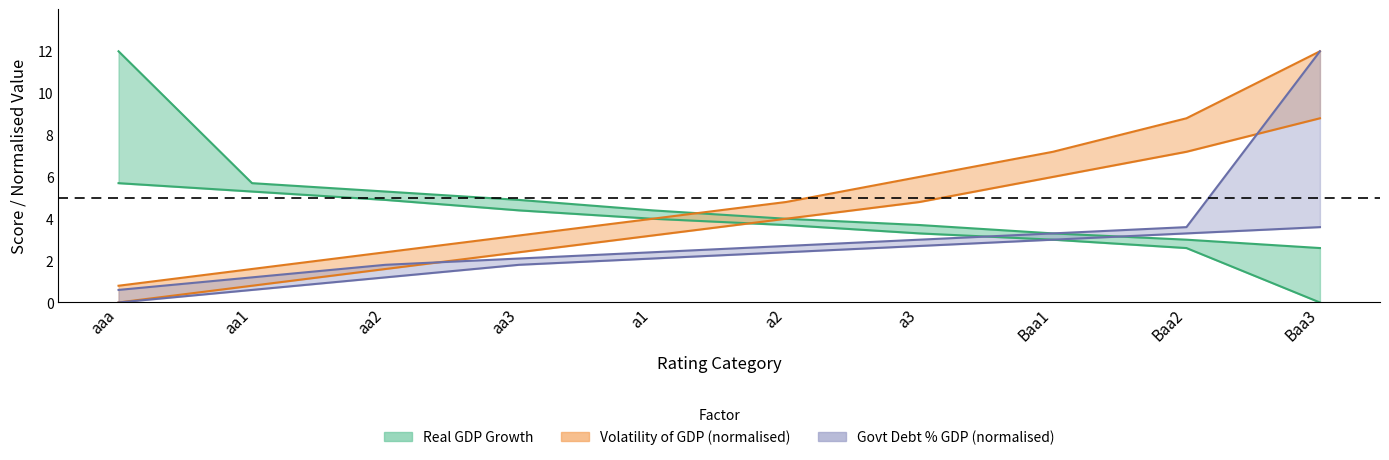

Between aa2 and a3, which is larger?

aa2